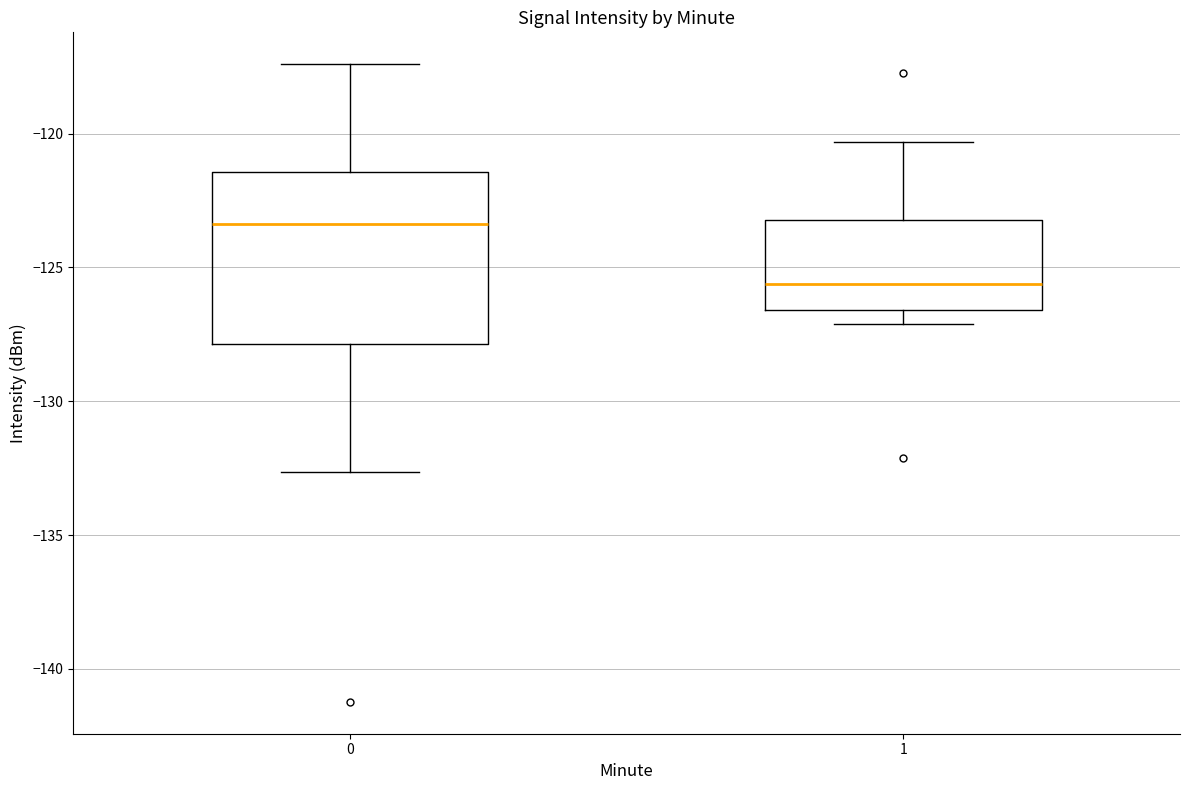

Which box's median line is the highest?

0